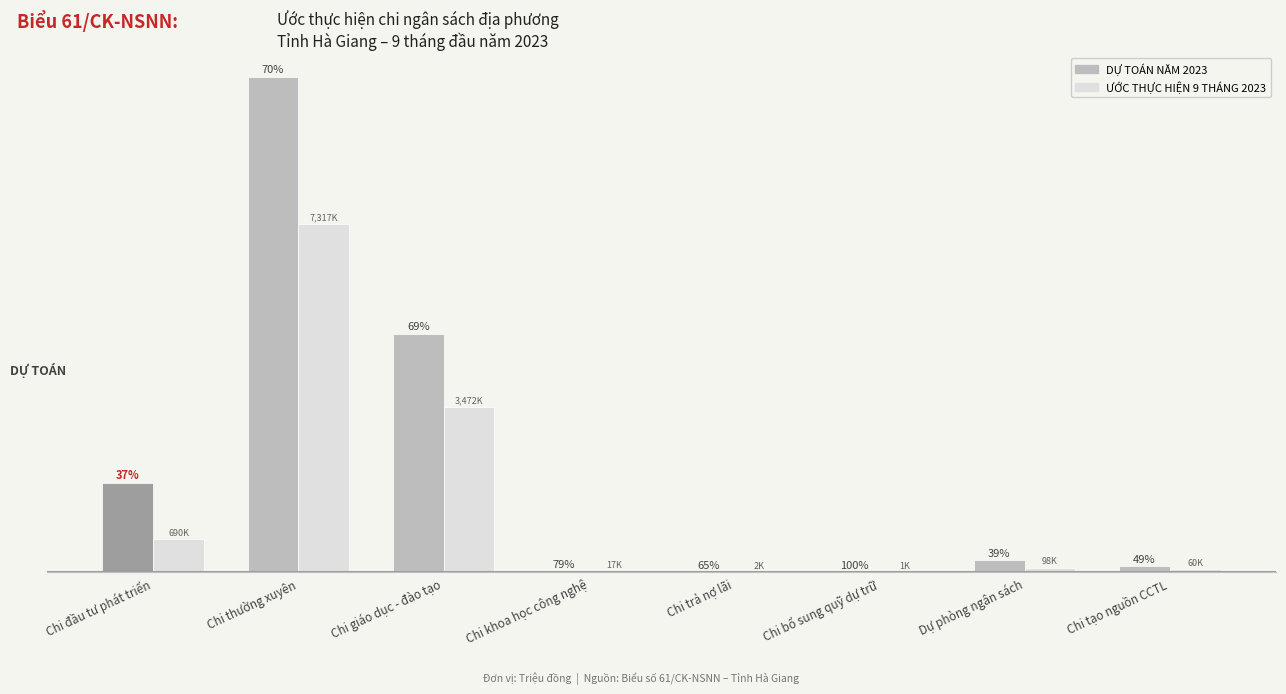

What is the minimum value shown in the chart?

1200